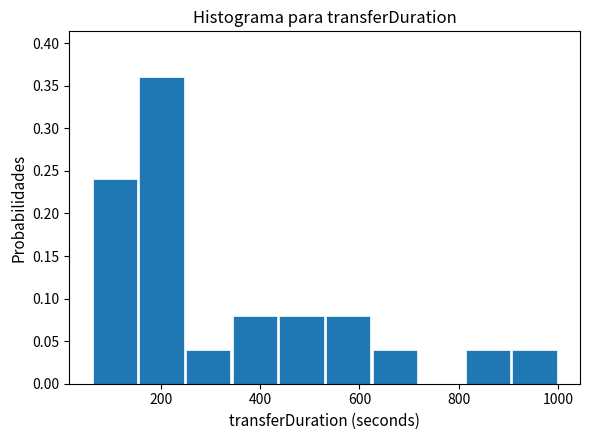

What is the height of the bar covering 340 to 440 on the x-axis? Neither the bar edges nor the heights are printed on the chart, so give them approximately, as read against the axes.

0.08